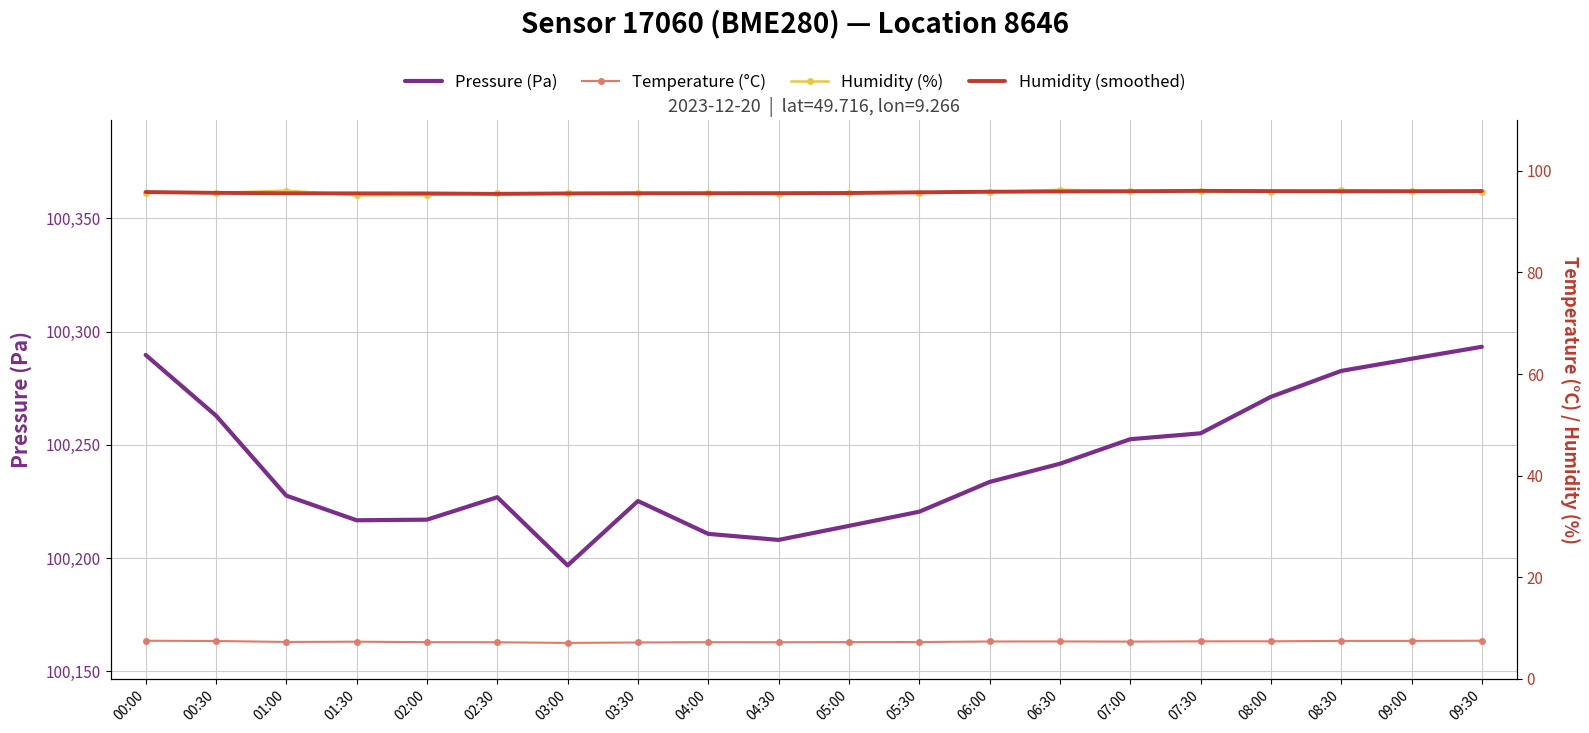

True or false: Humidity (%) and Pressure (Pa) intersect in this chart.

False